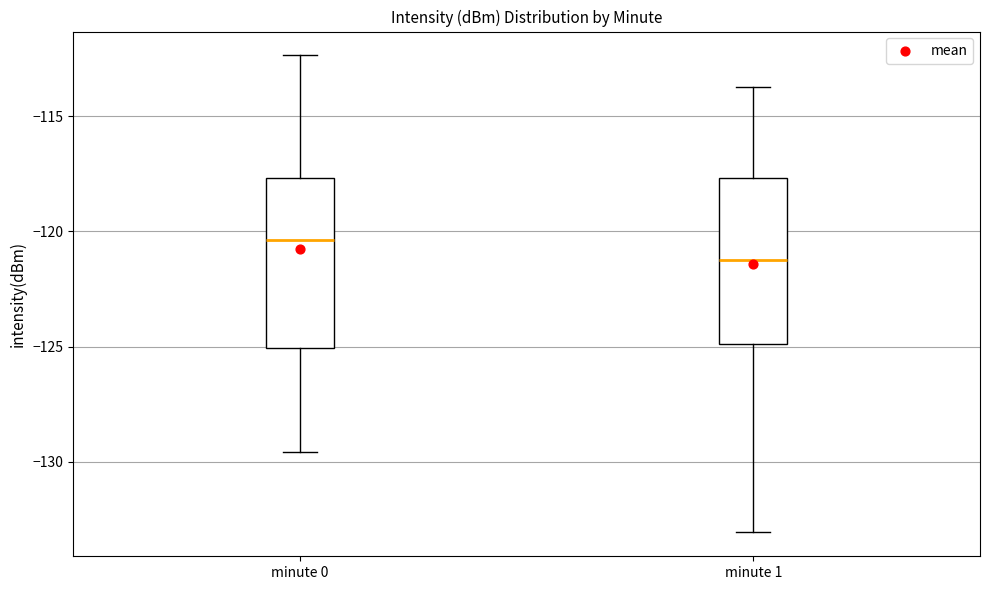

Which box has the highest median line?

minute 0